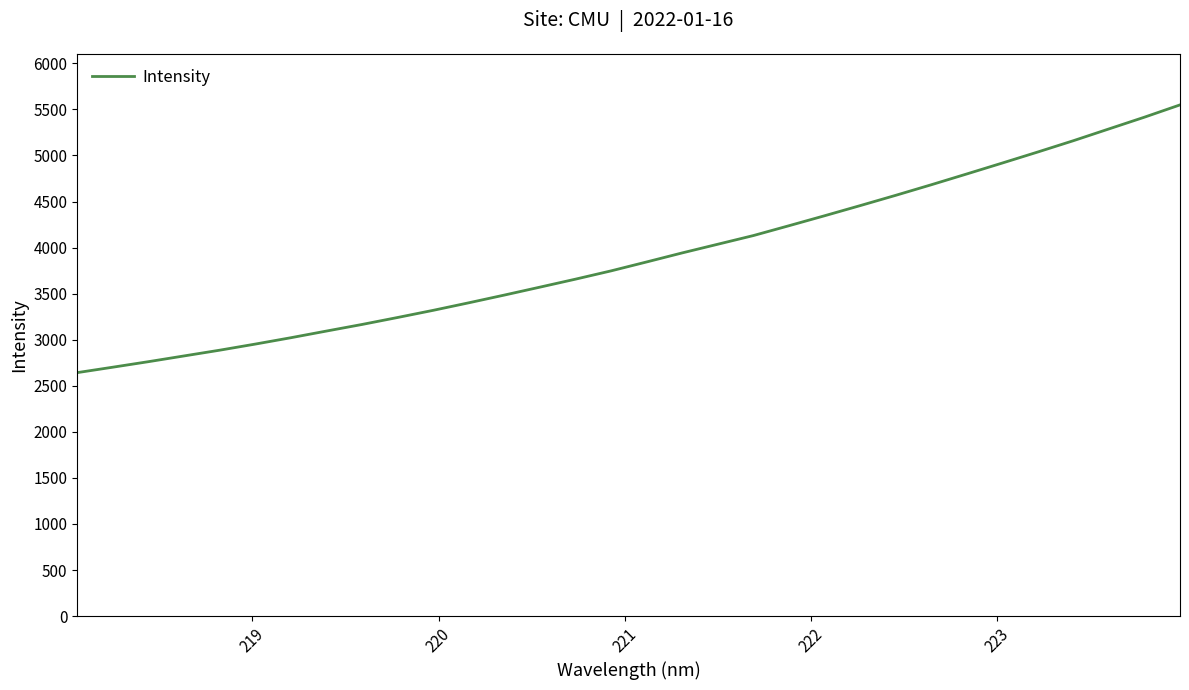

What is the difference between the maximum and minimum values?

2906.1